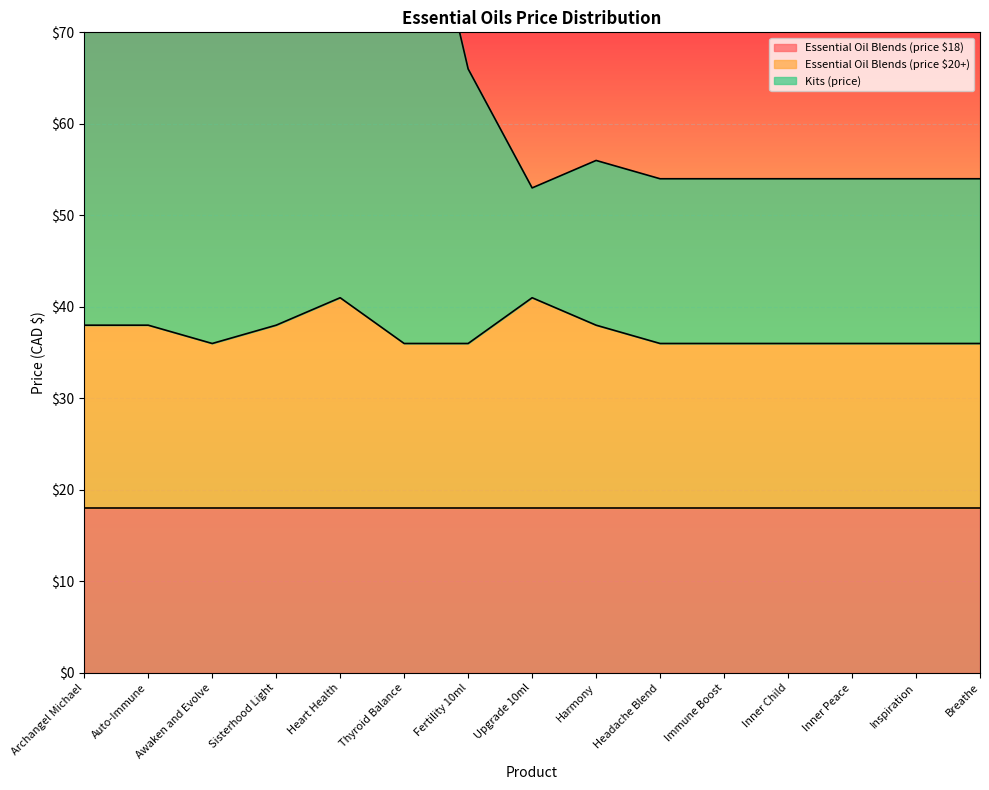

What is the approximate value of Kits (price) at Auto-Immune?

98